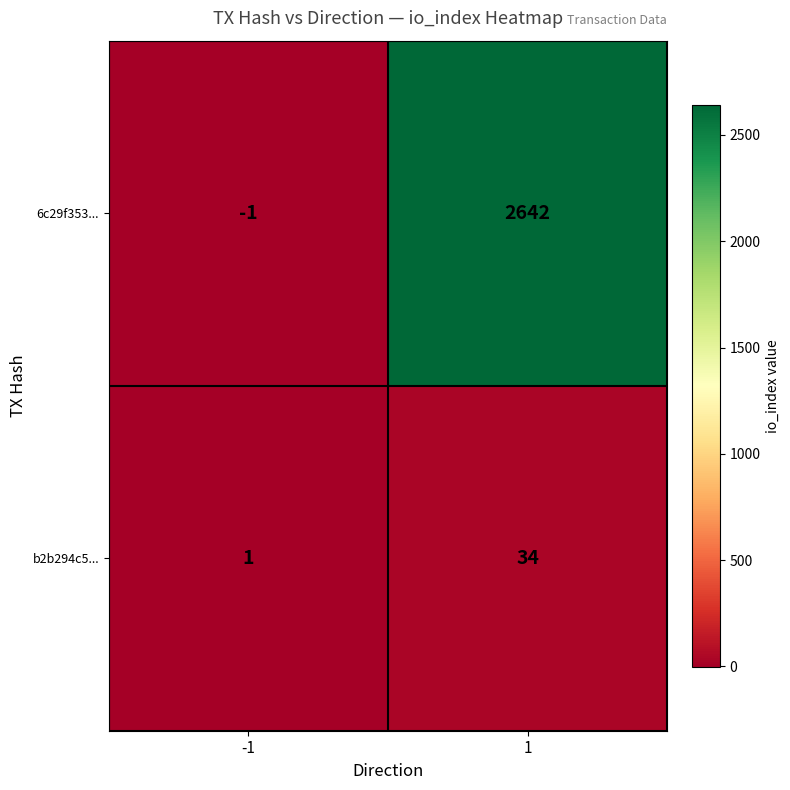

List the series in order of their overall mean, highest first.

6c29f353..., b2b294c5...